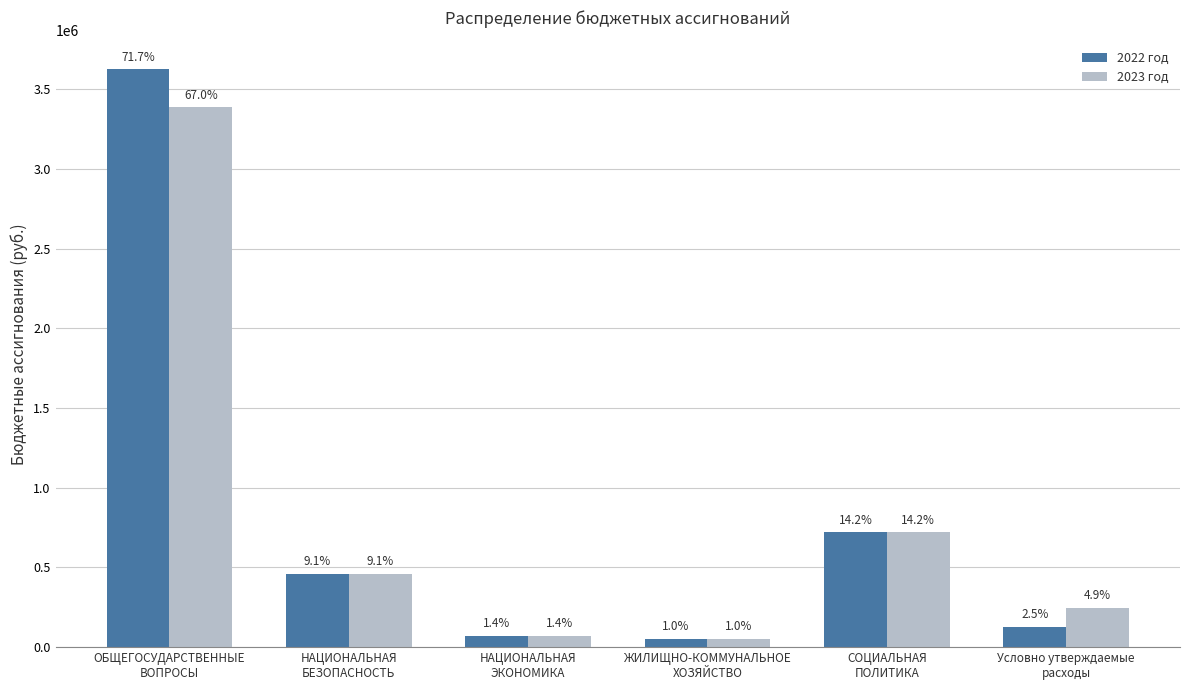

At which category is the sum across all series the highest?

ОБЩЕГОСУДАРСТВЕННЫЕ
ВОПРОСЫ